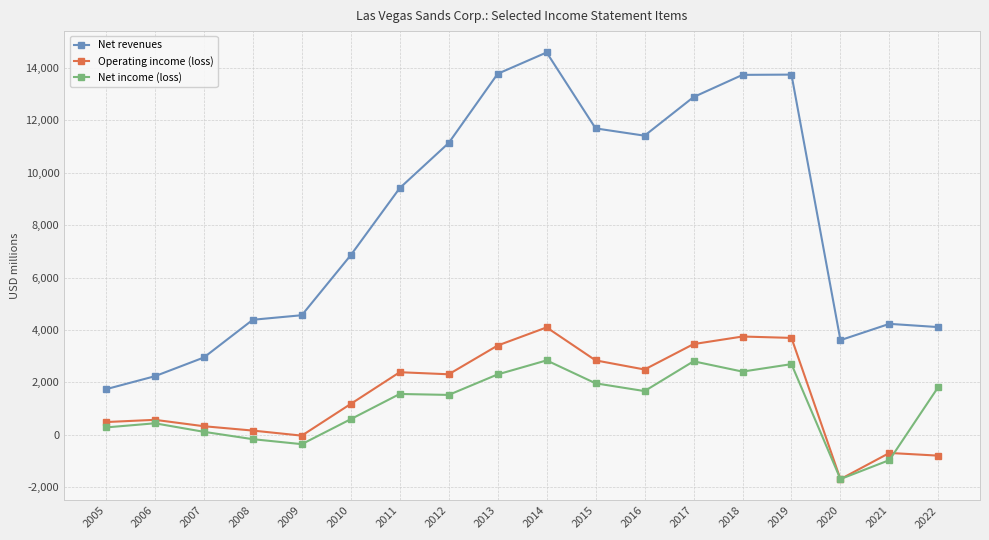

What value does the Net revenues series have at 2006, to the nearest 10?

2240